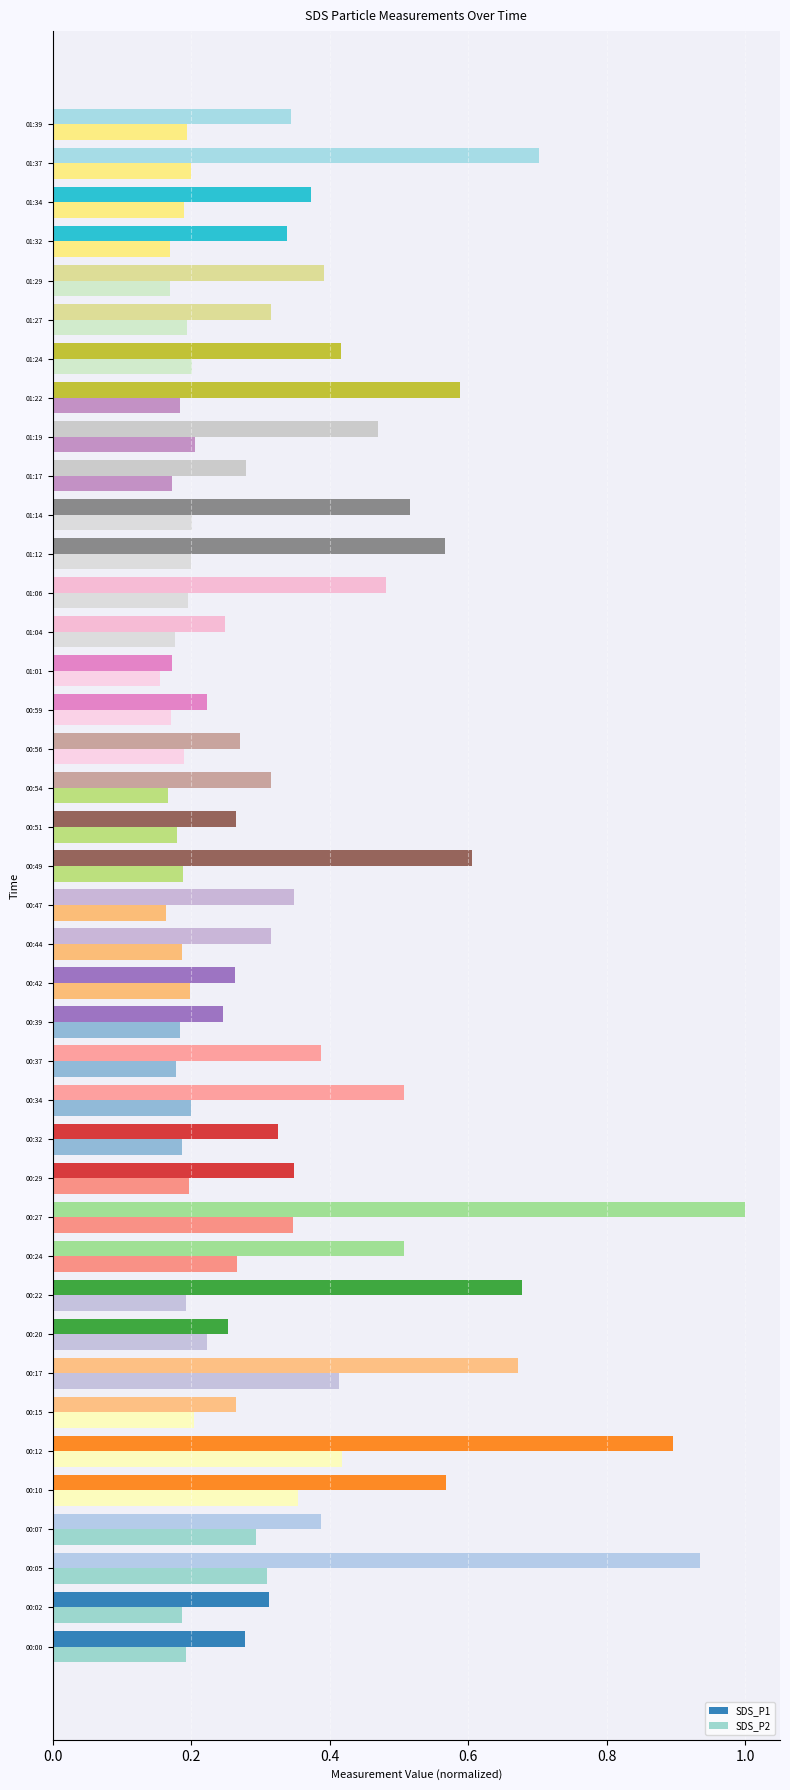

At 00:12, list the series in order from smallest to largest.

SDS_P2, SDS_P1